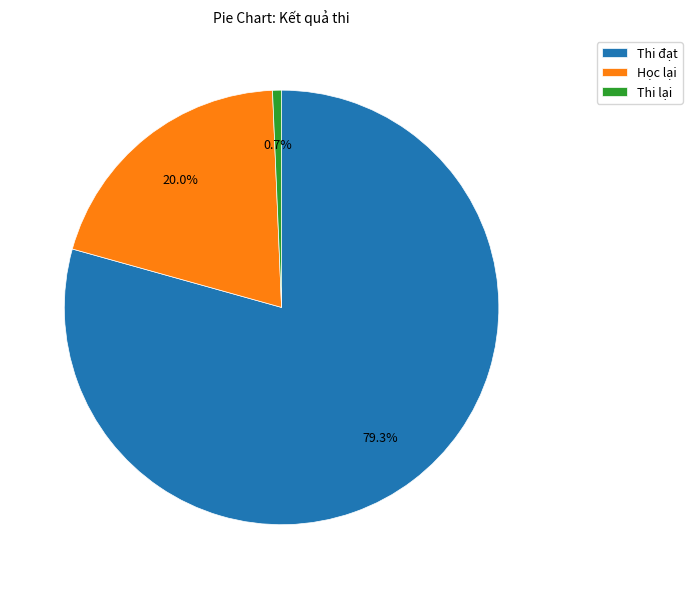

Count the number of slices in the pie.

3